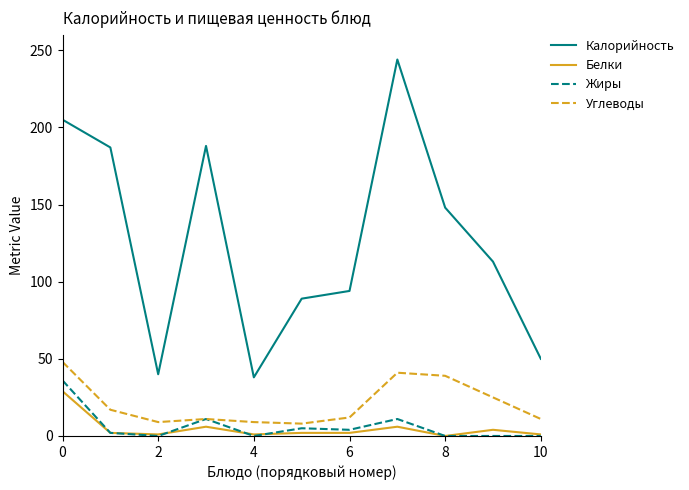

Which series has the largest range (max minus min)?

Калорийность